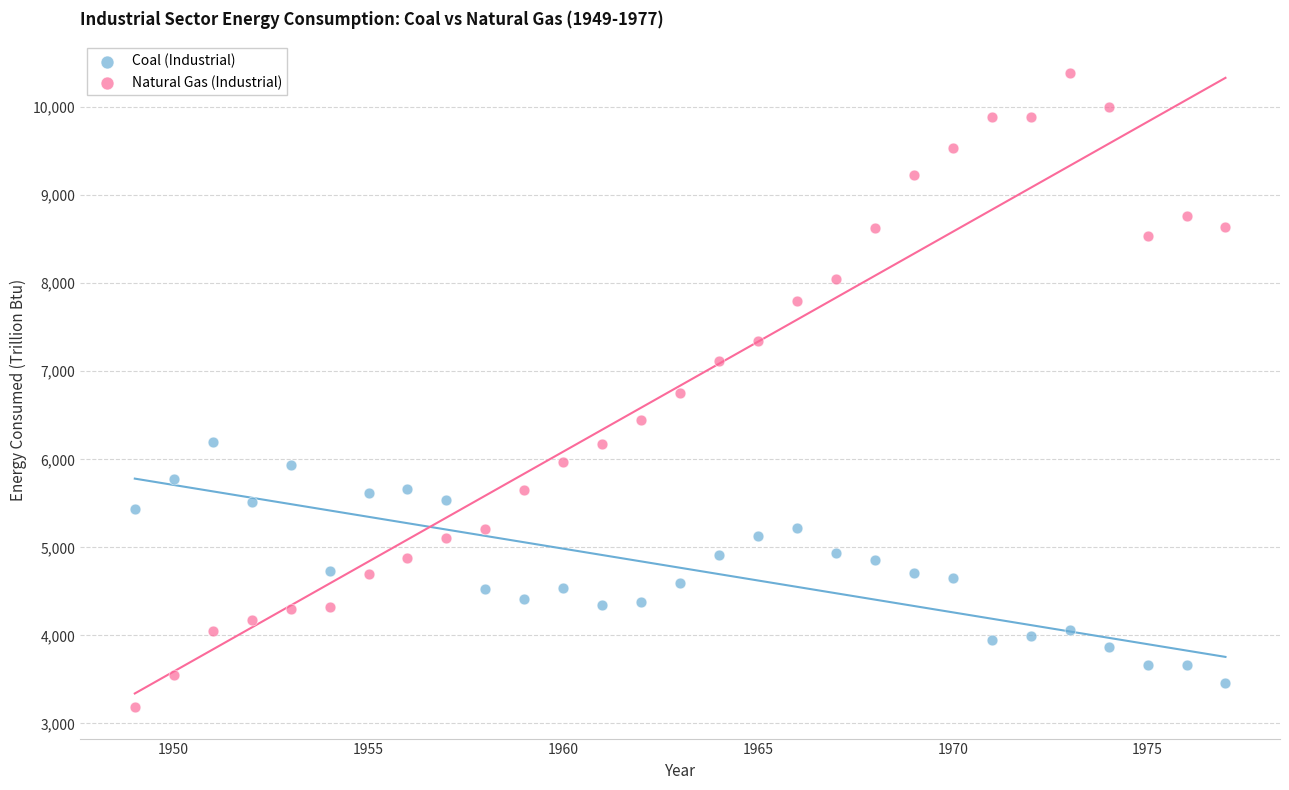

Which series contains the highest Y value?

Natural Gas (Industrial)